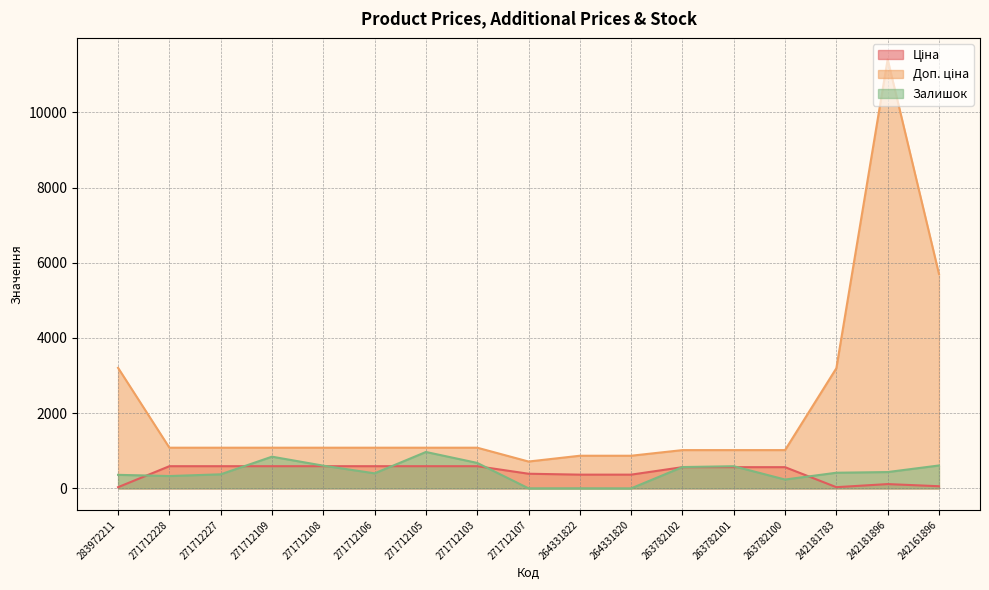

True or false: Залишок and Доп. ціна intersect in this chart.

False